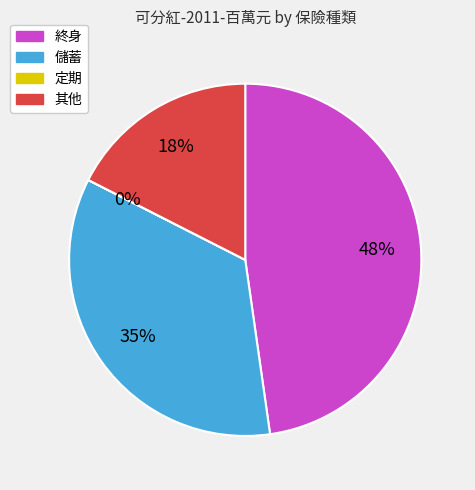

To the nearest percent, what is the difference between the largest and smallest slice percentages?

48%